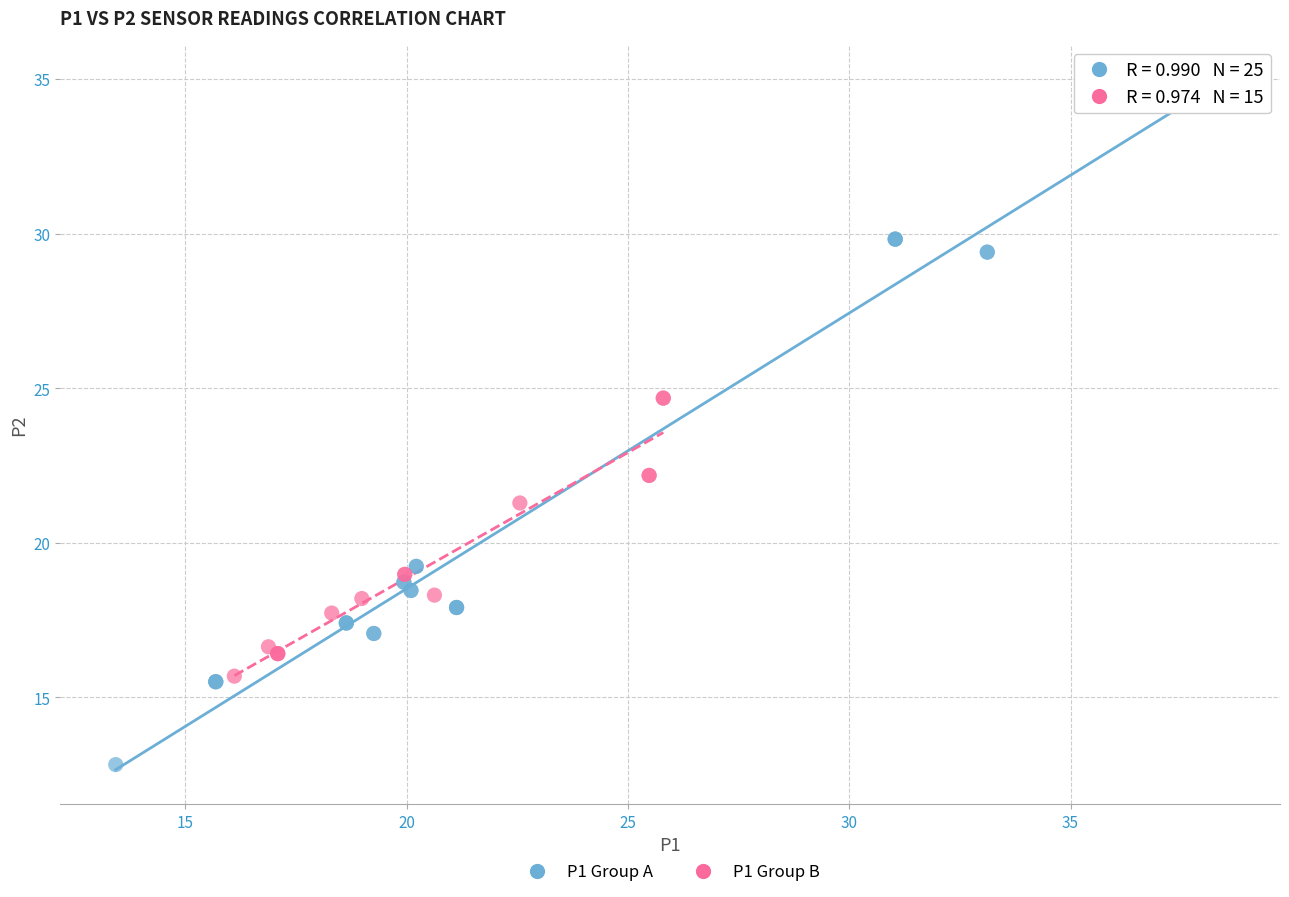

Which series has the widest spread of Y values?

P1 Group A